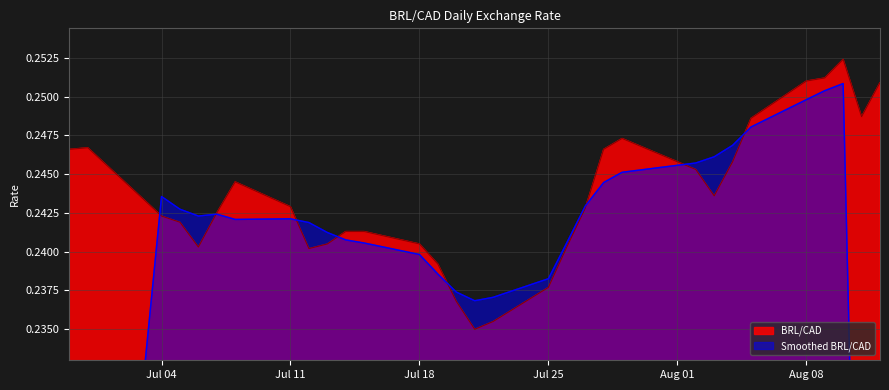

What is the label of the 4th point from the right?

2022-08-09